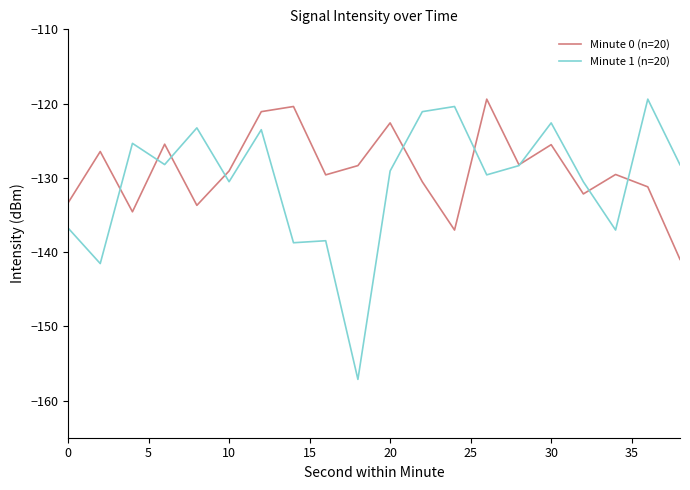

What is the minimum value shown in the chart?

-157.1